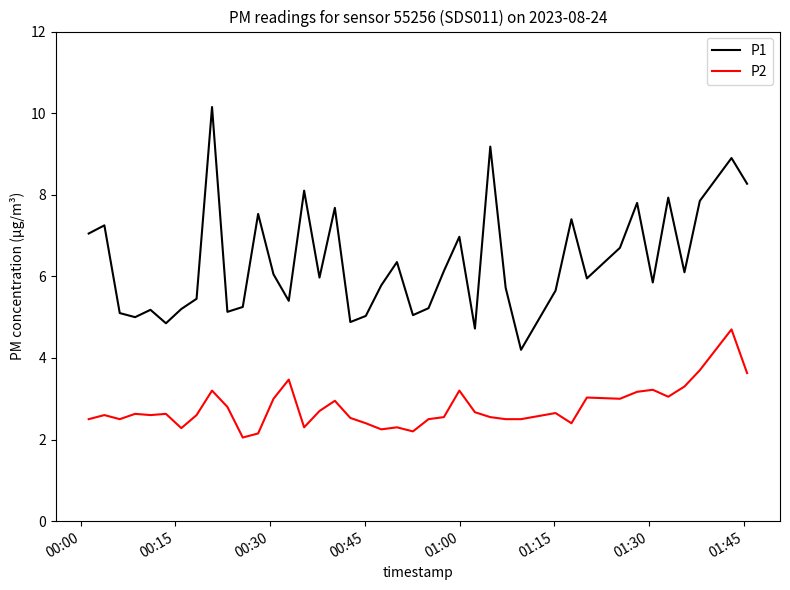

List the series in order of their overall mean, lowest first.

P2, P1